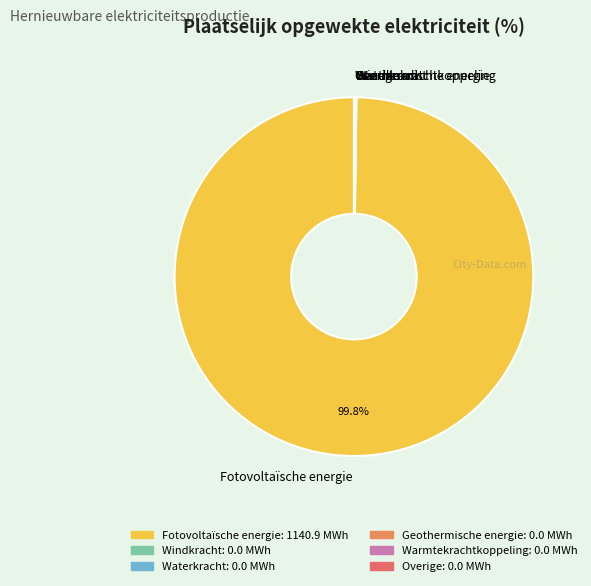

What is the largest slice in the pie chart?

Fotovoltaïsche energie